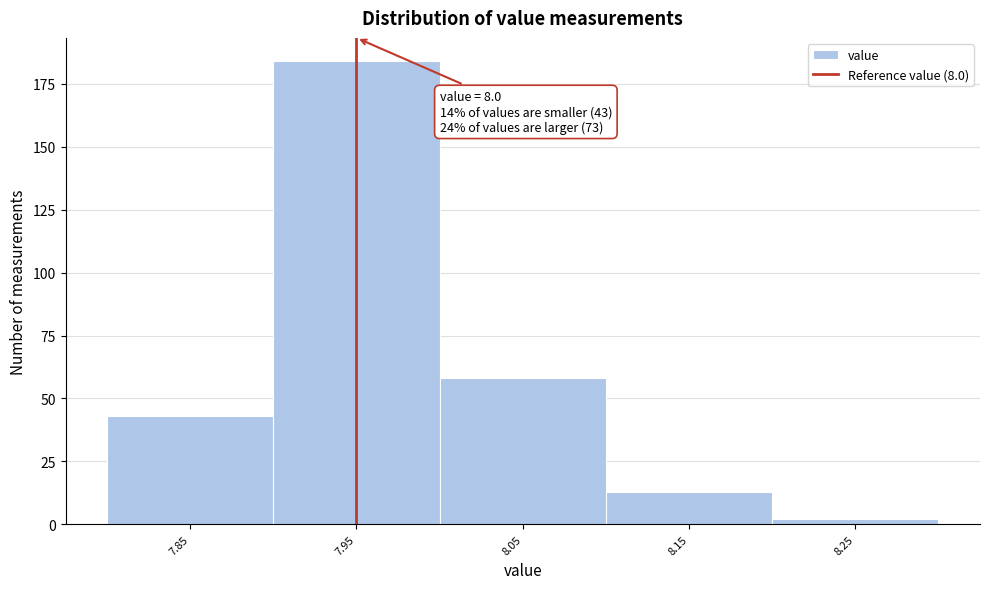

Reading right to left, transcribe all the data shown in this chart.

2	13	58	184	43